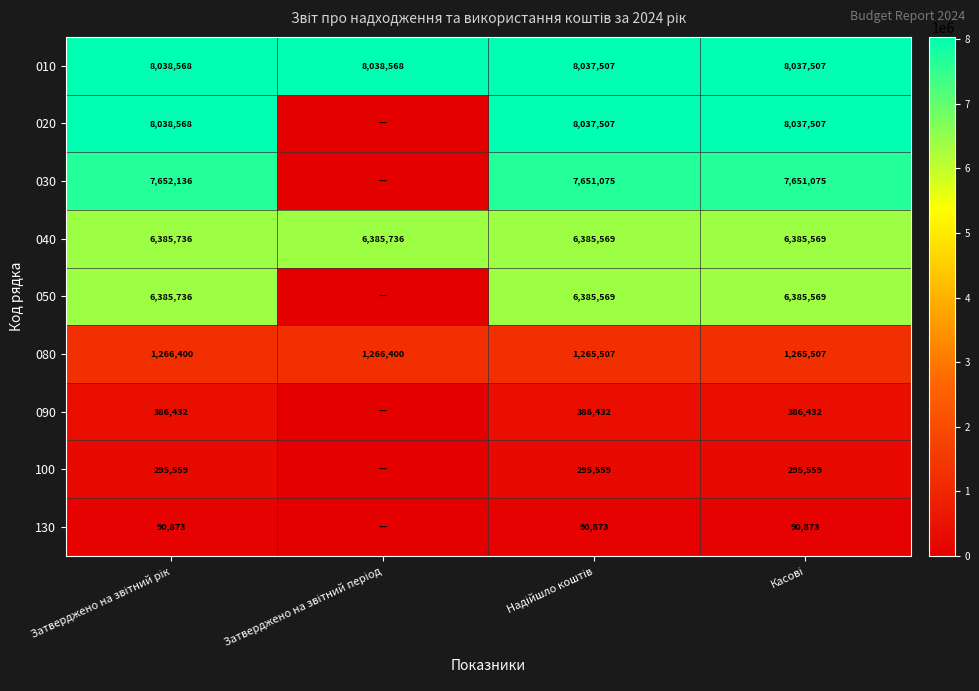

What is the lowest value of the 010 series?

8037507